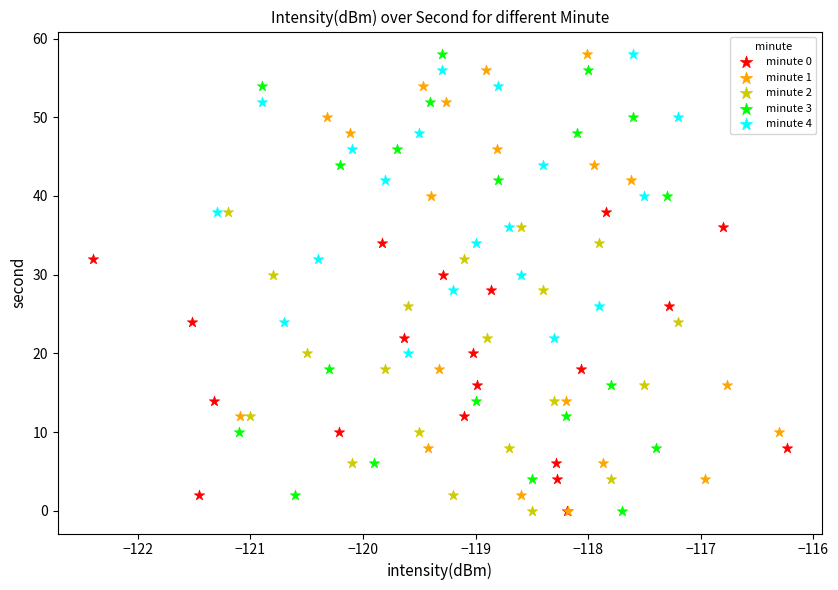

What are all the series names shown in the legend?

minute 0, minute 1, minute 2, minute 3, minute 4